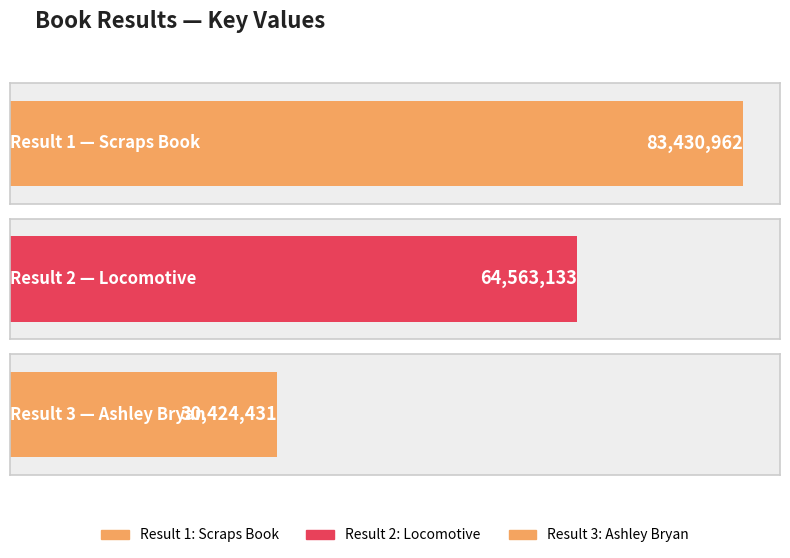

What is the value of the 3rd bar from the left?

30424431